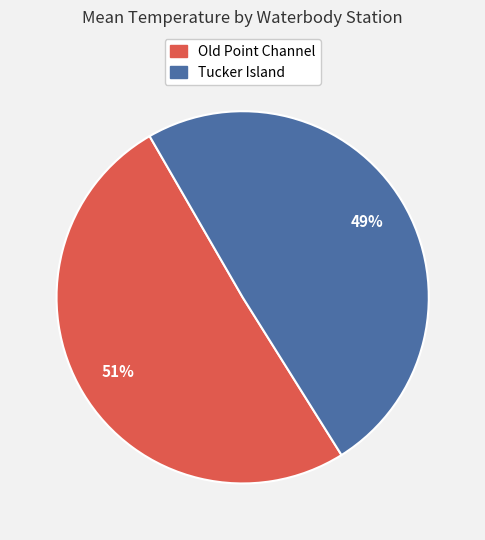

To the nearest percent, what is the average slice percentage?

50%